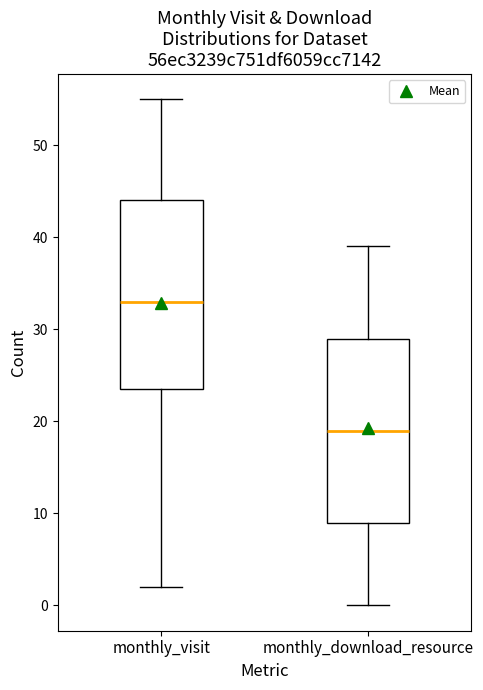

Reading left to right, transcribe this box plot: for each box, give where its median line is, the range the box spans, and where its two whiskers end, as read against the y-axis. The values are not printed on the chart, so give them approximately, as read against the axis.

monthly_visit: median 33, box 24 to 44, whiskers 2 to 55
monthly_download_resource: median 19, box 9 to 29, whiskers 0 to 39